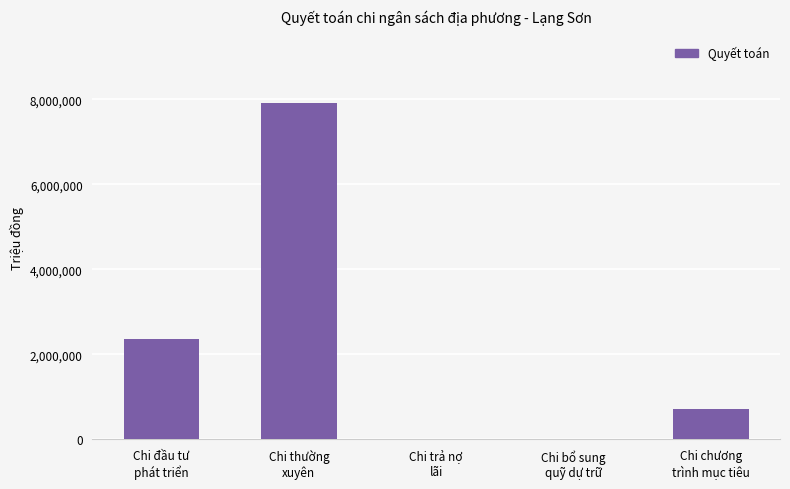

What is the sum of all values?

10989894